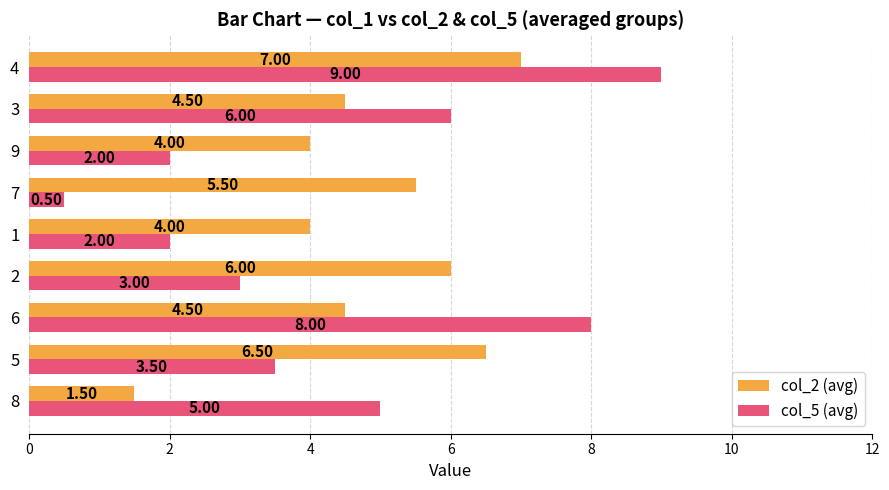

Which series has the largest total across all categories?

col_2 (avg)